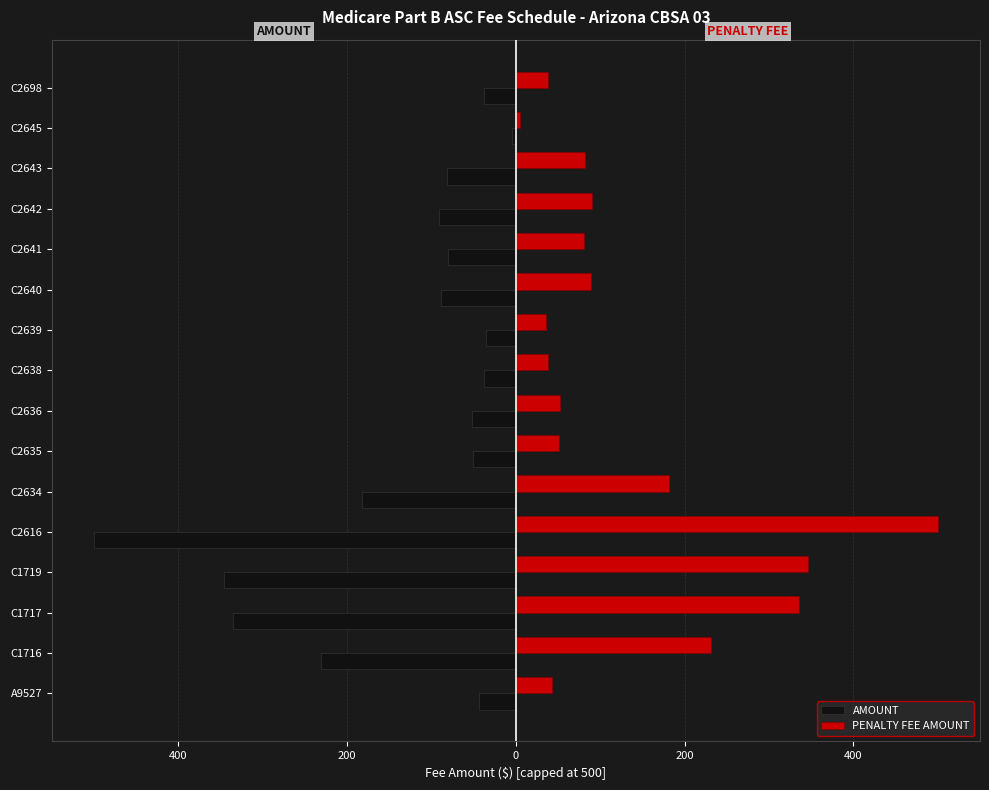

What are all the series names shown in the legend?

AMOUNT, PENALTY FEE AMOUNT